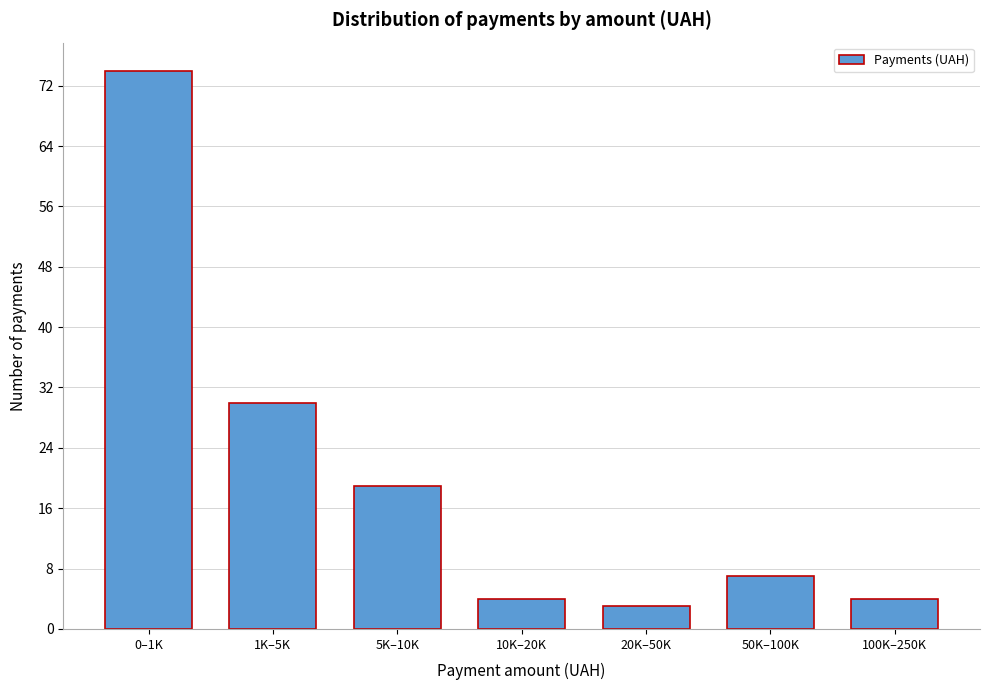

Reading right to left, list all the values displayed in this chart.

4	7	3	4	19	30	74